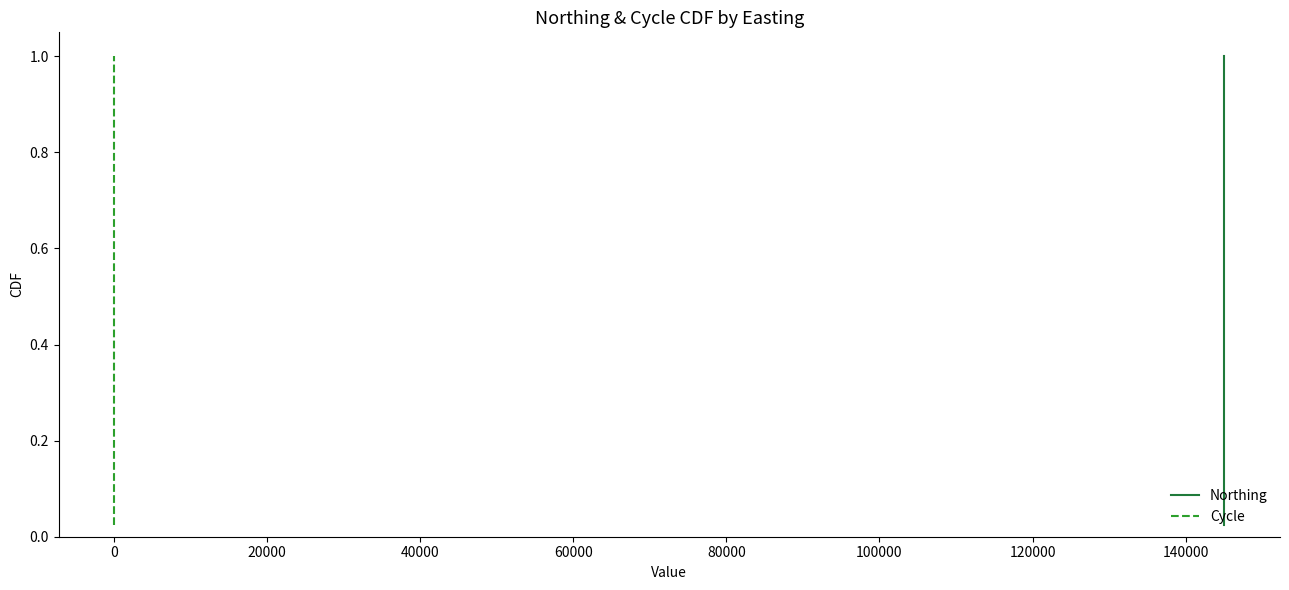

Does the chart display data point markers on the line(s)?

No